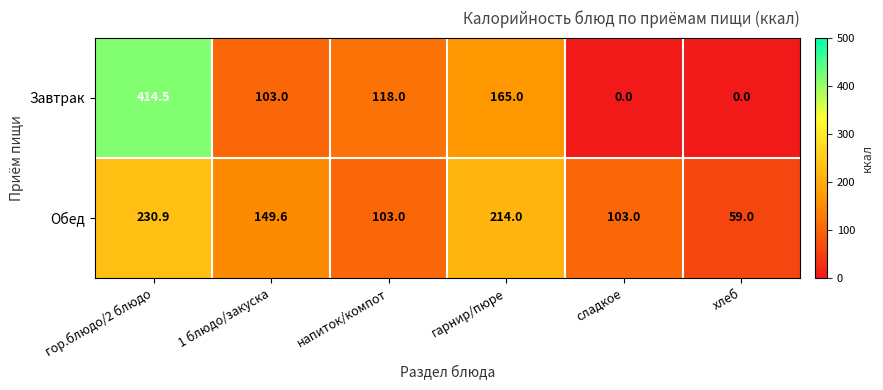

What value does the Обед series have at сладкое?

103.0